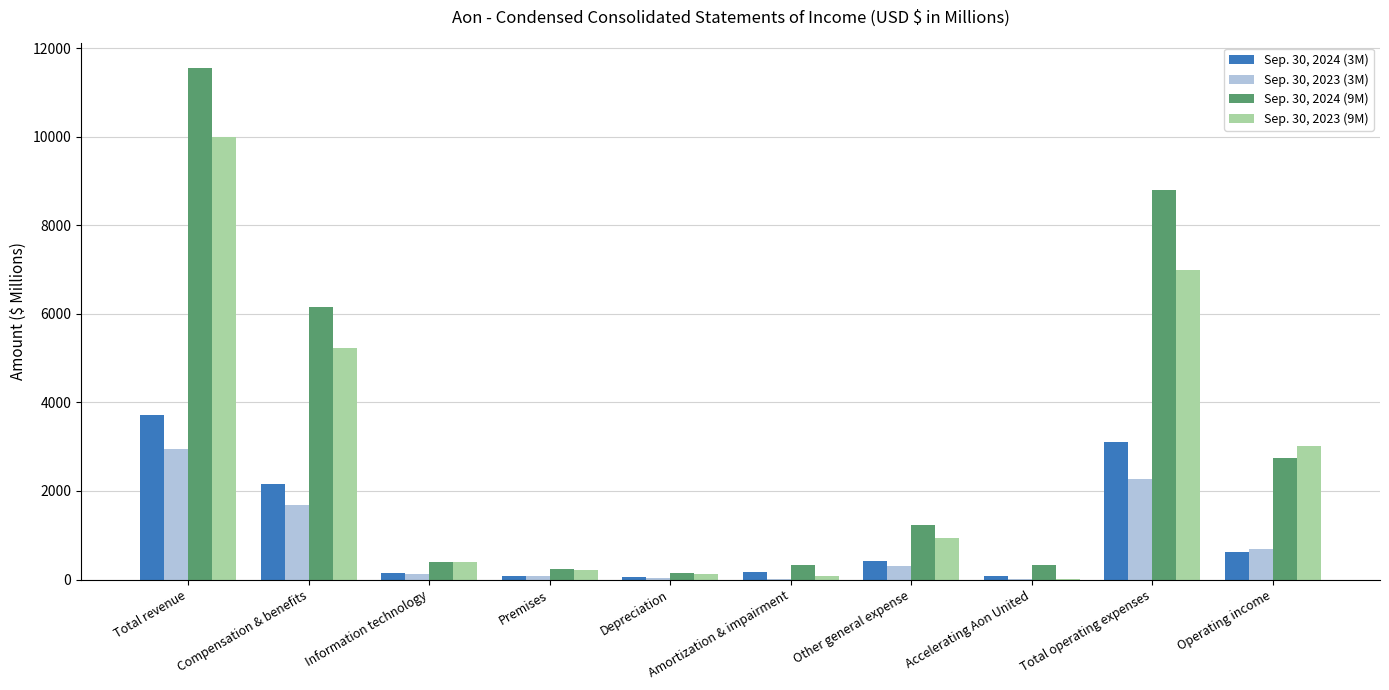

How many series are shown in this chart?

4